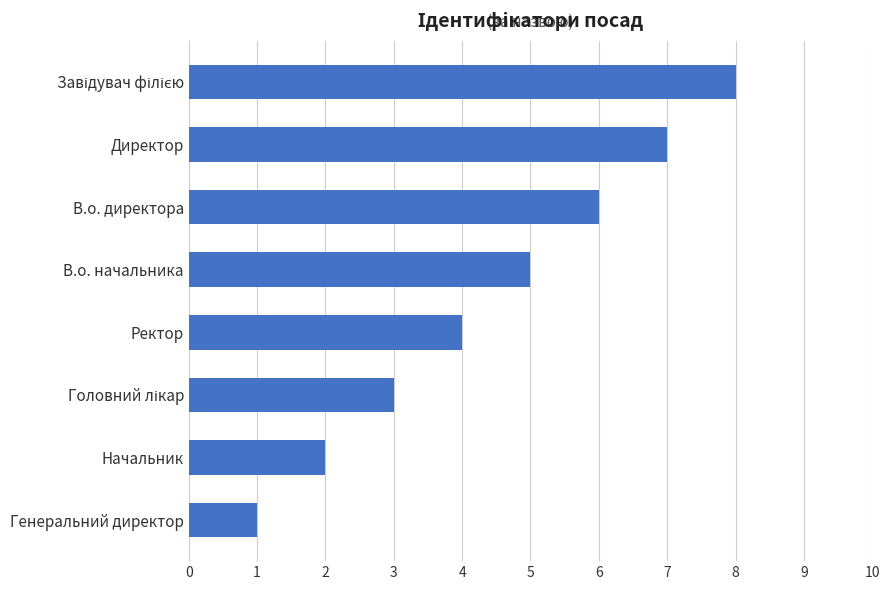

Are the bars horizontal?

Yes